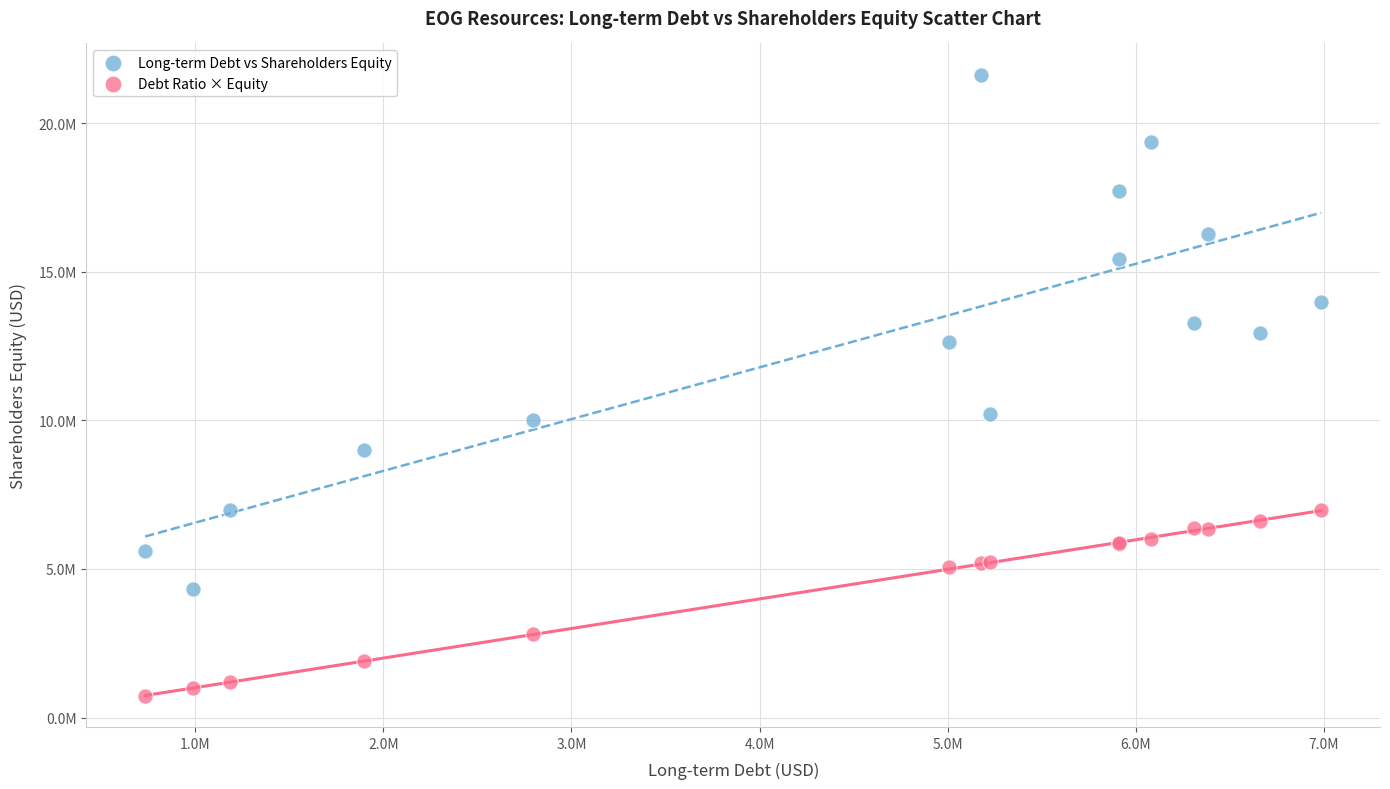

Which series has the widest spread of Y values?

Long-term Debt vs Shareholders Equity